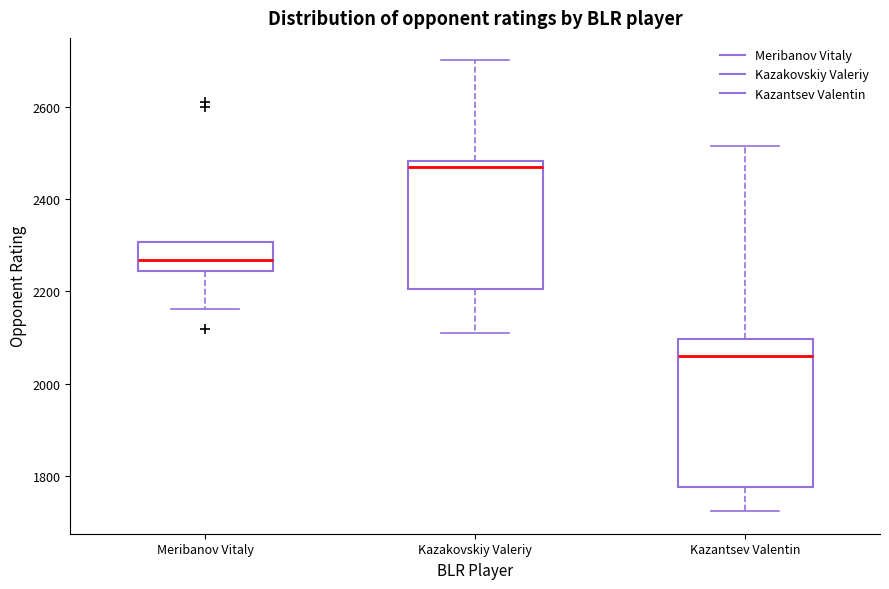

Where does the median line of the box for Kazantsev Valentin sit on the y-axis? The values are not printed on the chart, so give them approximately, as read against the axis.

2060